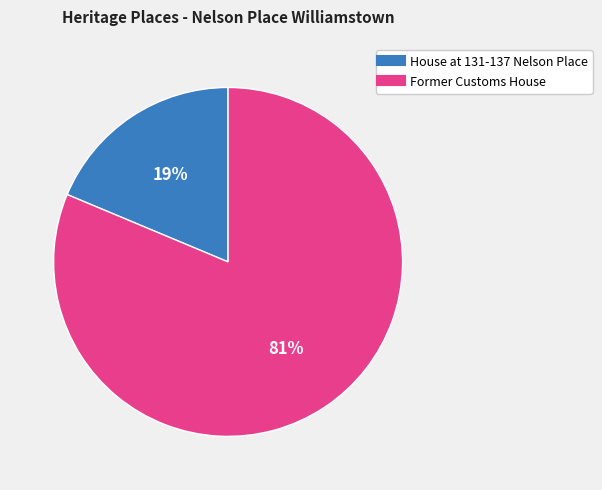

To the nearest percent, what is the average slice percentage?

50%